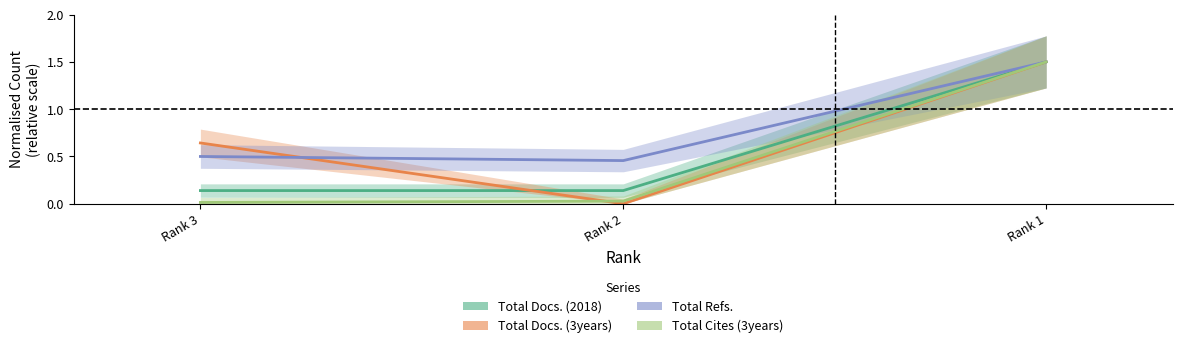

Count the number of data series in this chart.

4